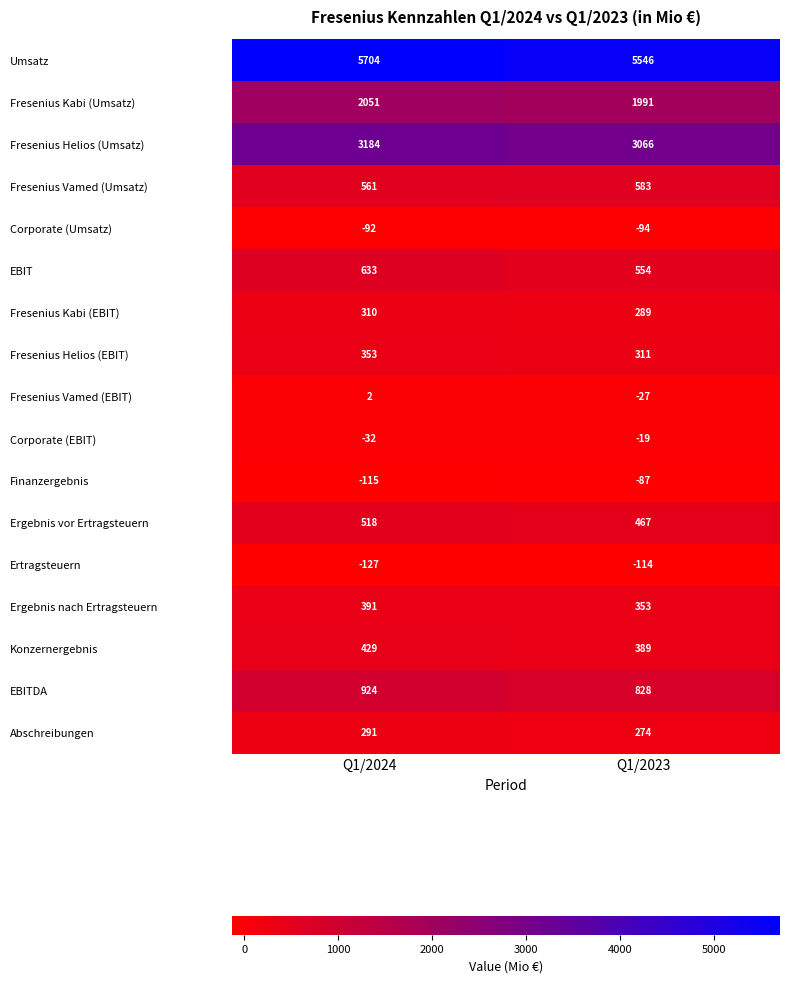

At which category is the sum across all series the highest?

Q1/2024